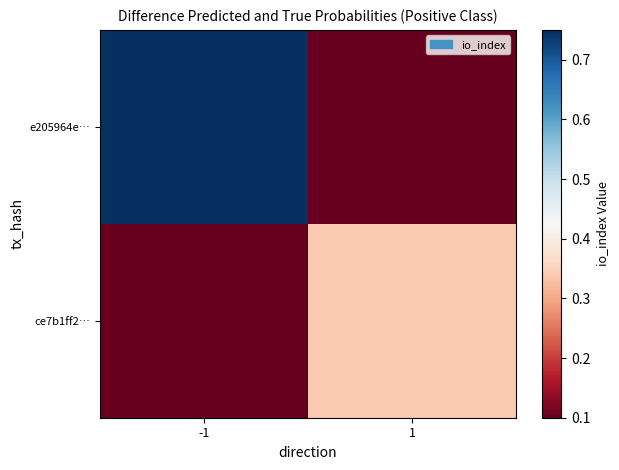

Between -1 and 1, which is larger?

-1